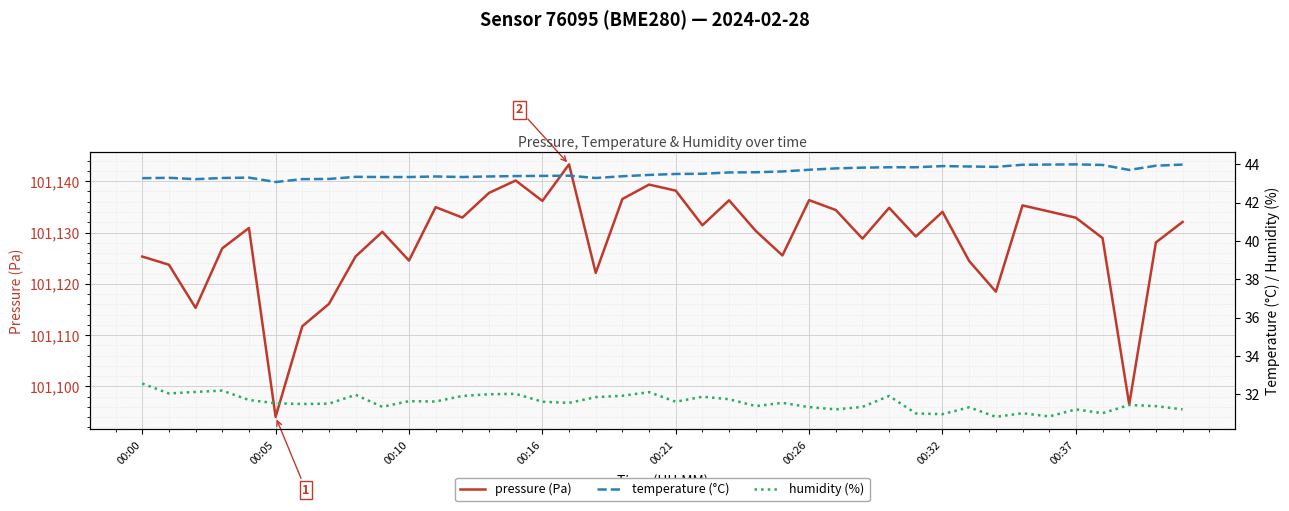

How many series are shown in this chart?

3